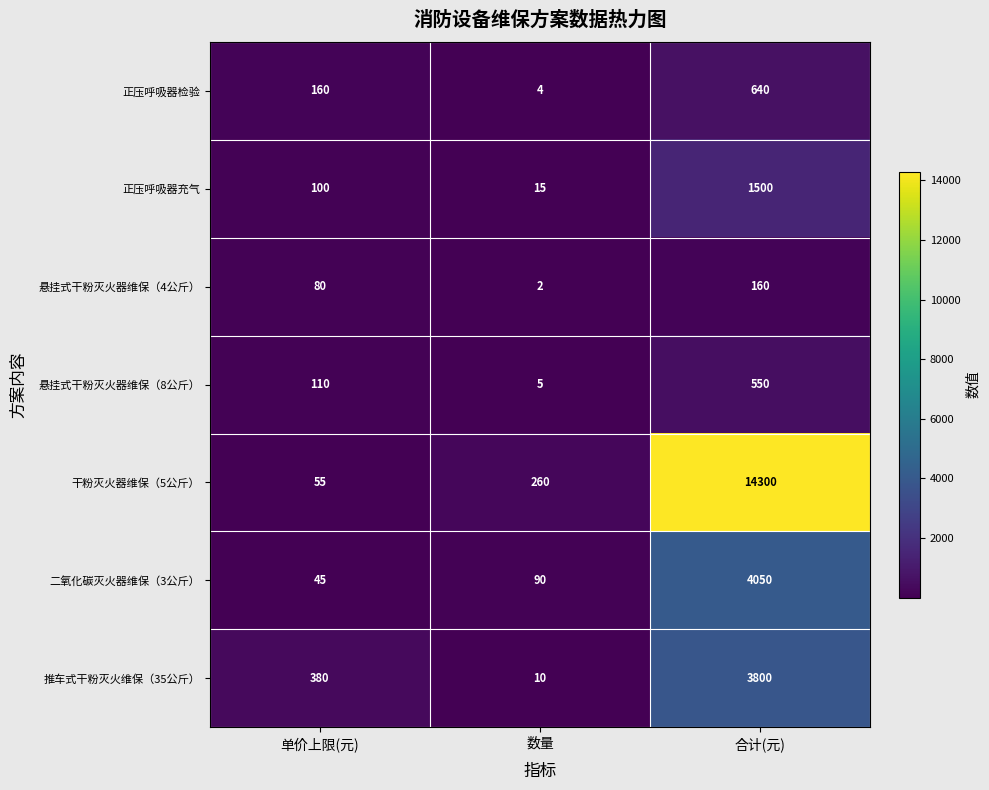

Which series has the largest total across all categories?

干粉灭火器维保（5公斤）